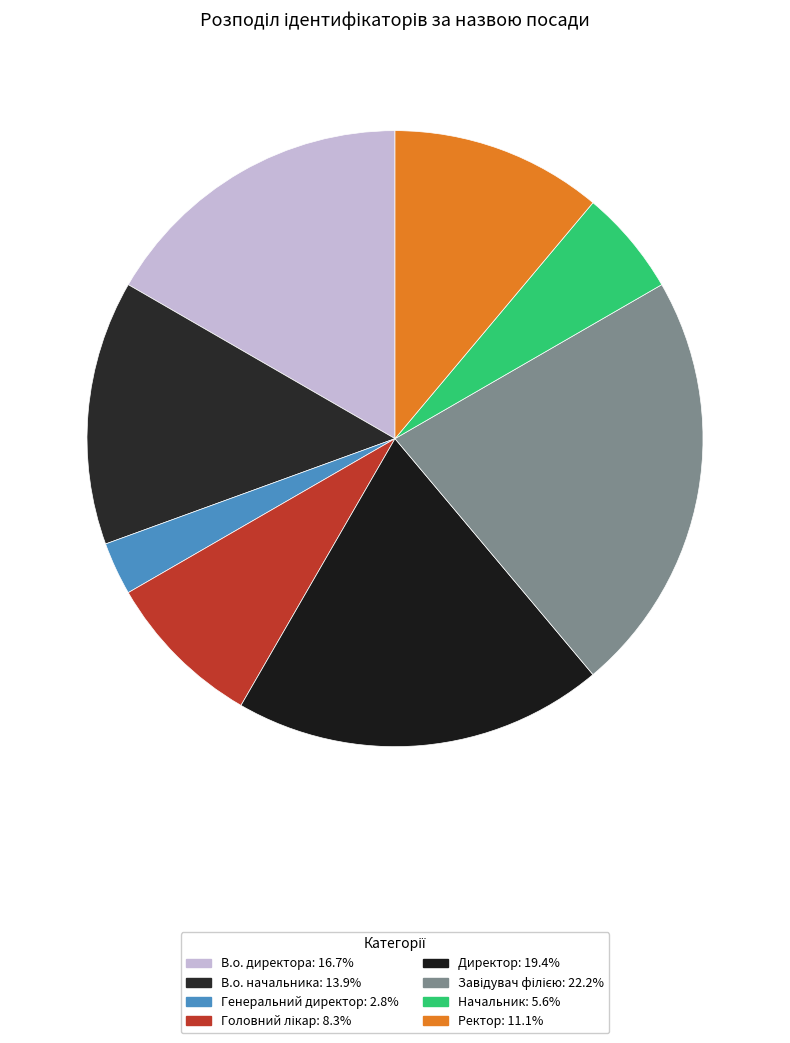

What portion of the pie excludes Директор?

80.6%